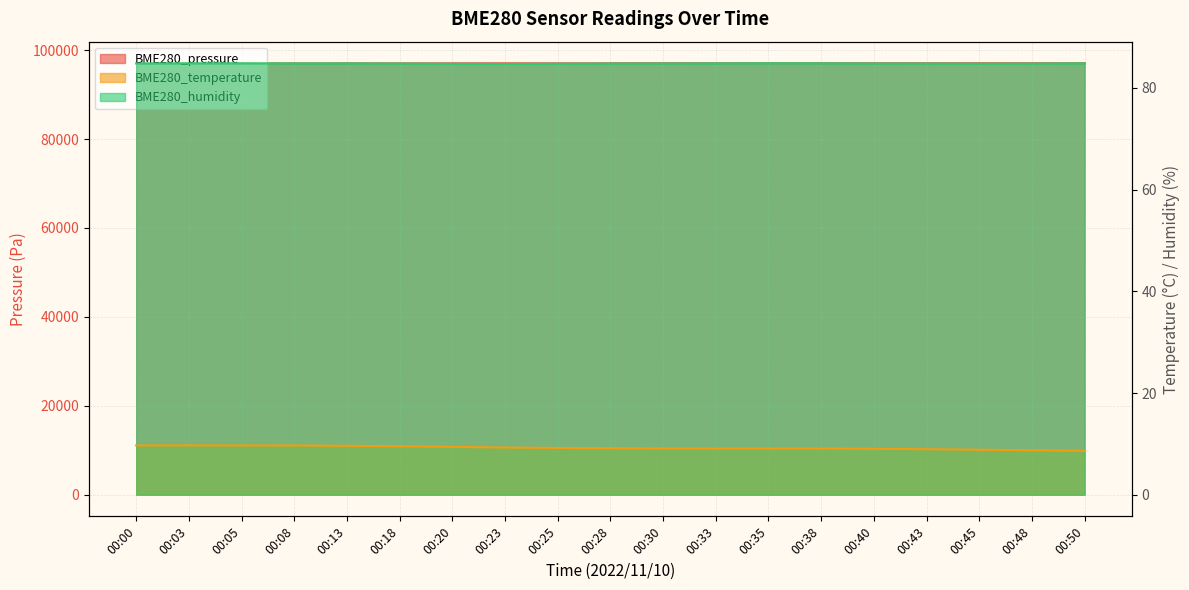

True or false: BME280_pressure and BME280_temperature cross at least once.

False